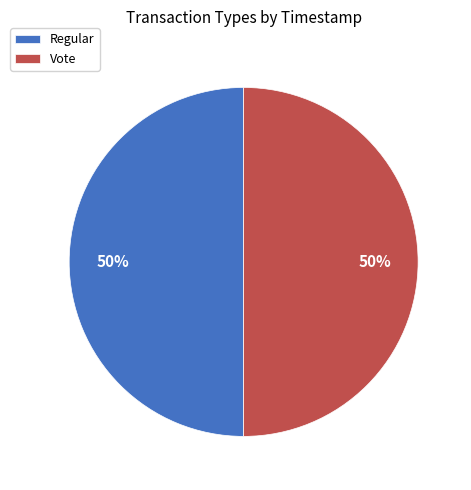

To the nearest percent, what percentage of the pie is Vote?

50%